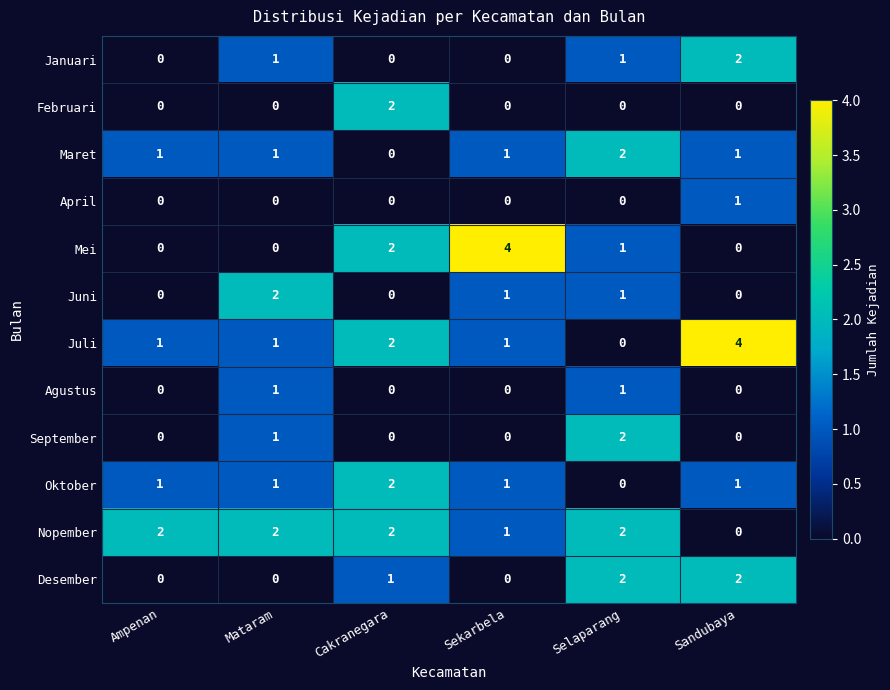

What is the difference between the highest and lowest values at Selaparang?

2